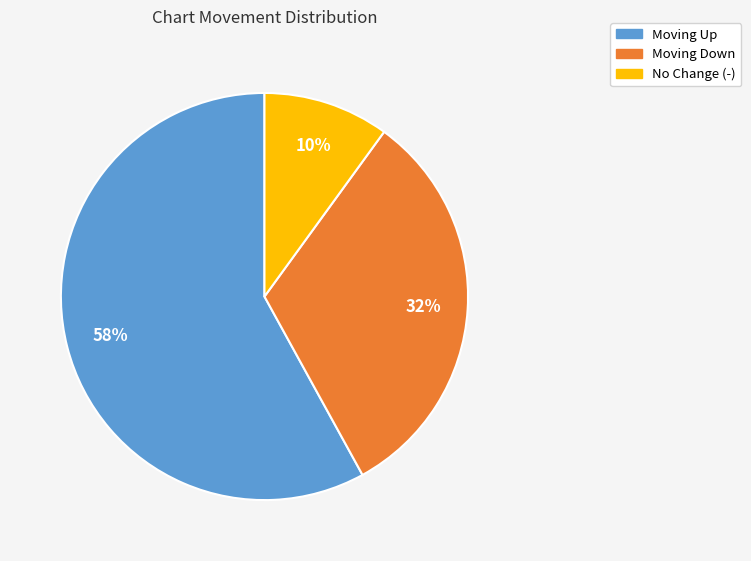

Is there a majority slice in this chart?

Yes